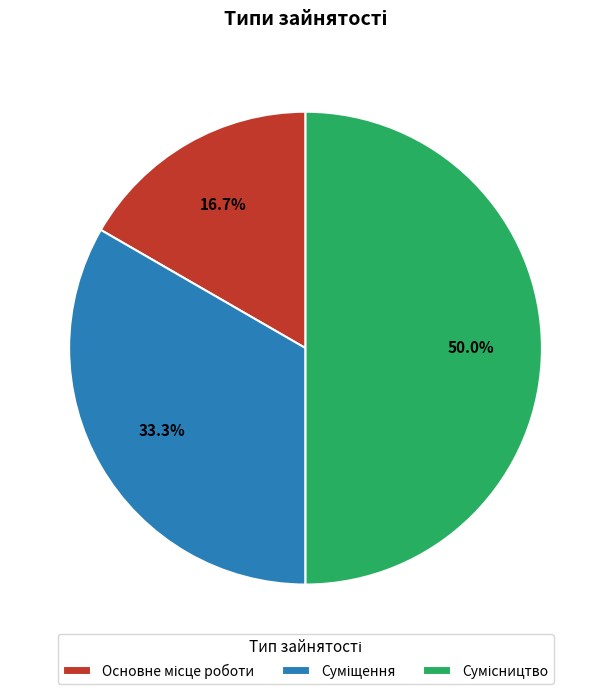

Is there a majority slice in this chart?

No